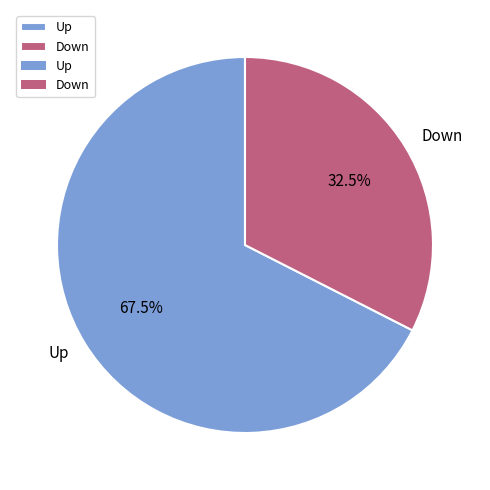

How many slices are in this pie chart?

2